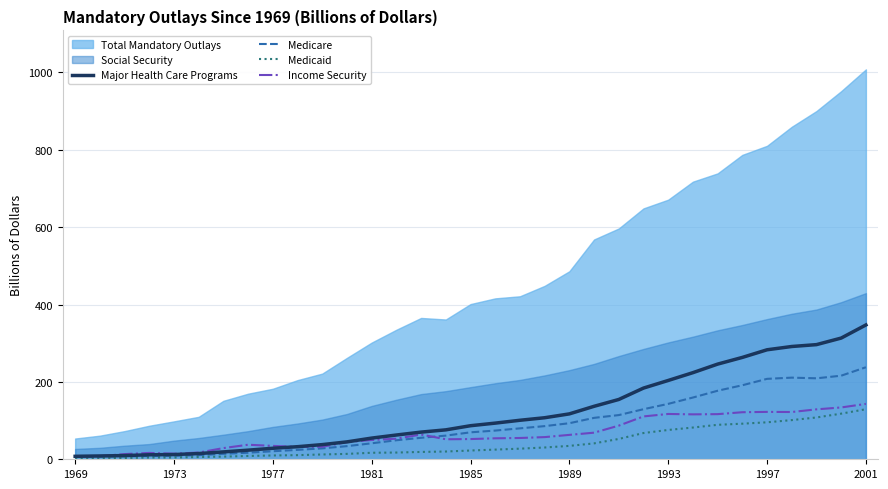

What is the value of the Major Health Care Programs point at the 18th from the left?

93.4